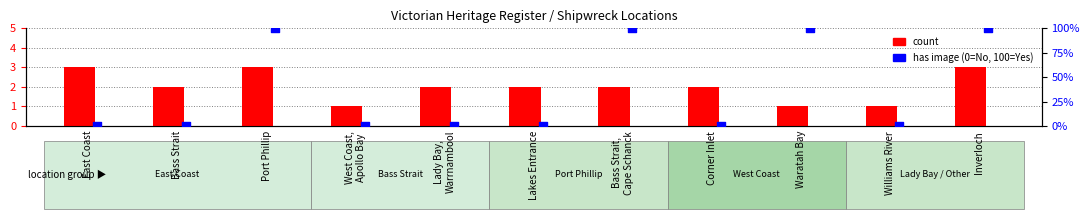

What is the total value across all series at Waratah Bay?

101